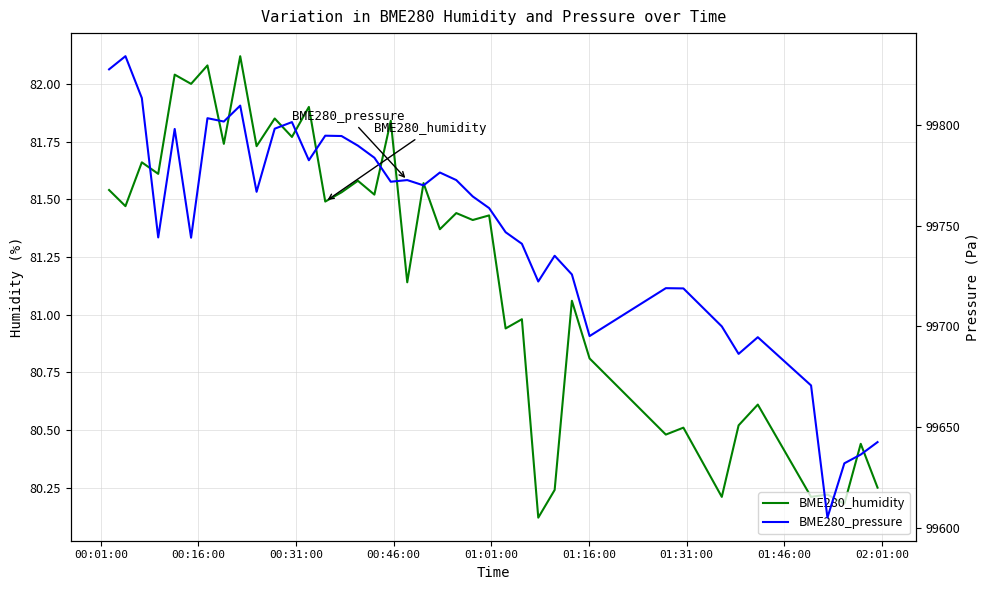

How many values in the BME280_humidity series are below 81?

15